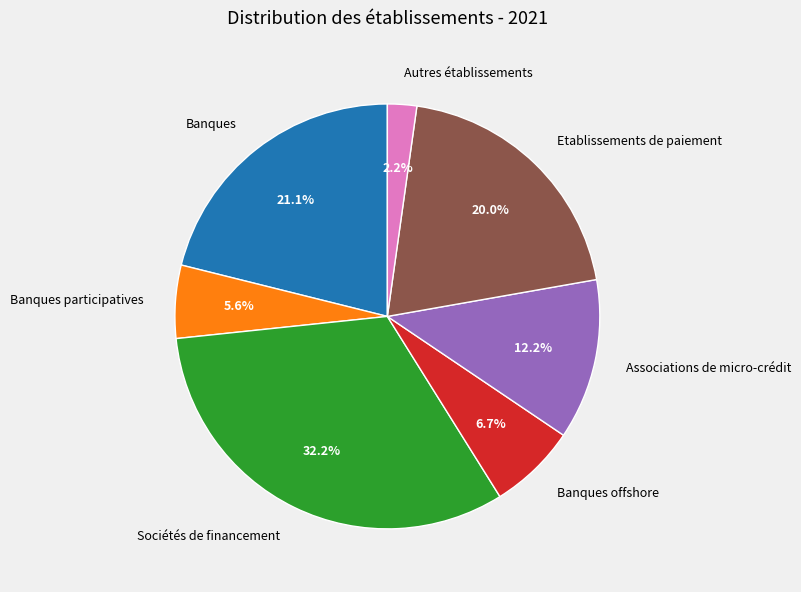

Is there a majority slice in this chart?

No